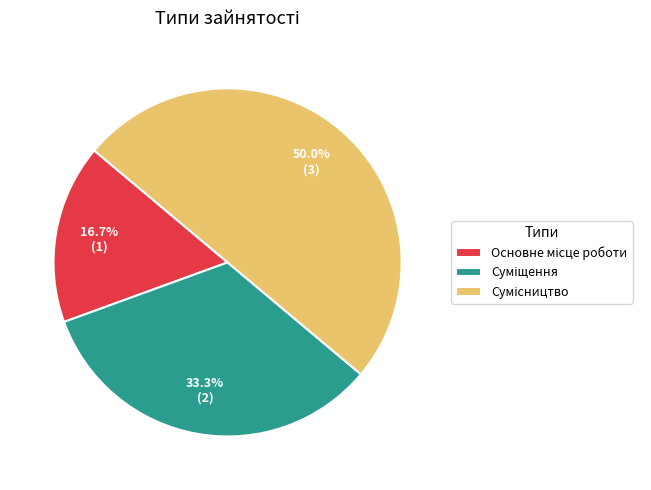

To the nearest percent, what is the average slice percentage?

33%